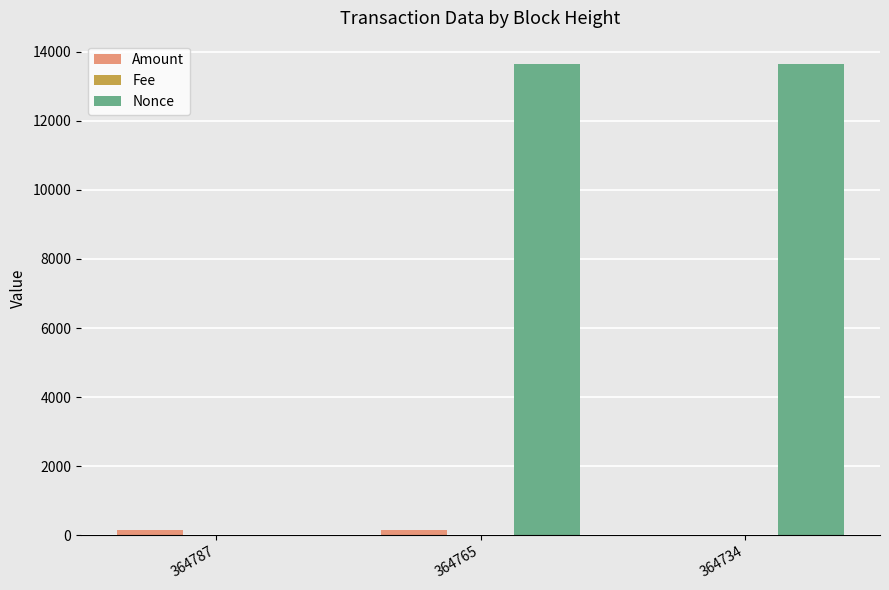

Between 364787 and 364765, which series saw the biggest shift?

Nonce